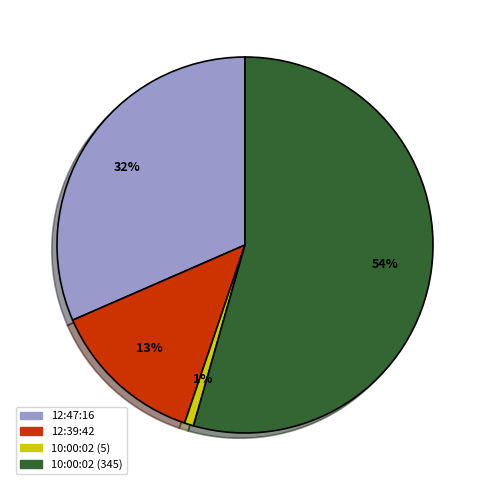

True or false: 10:00:02 (345) accounts for 54% of the total.

True